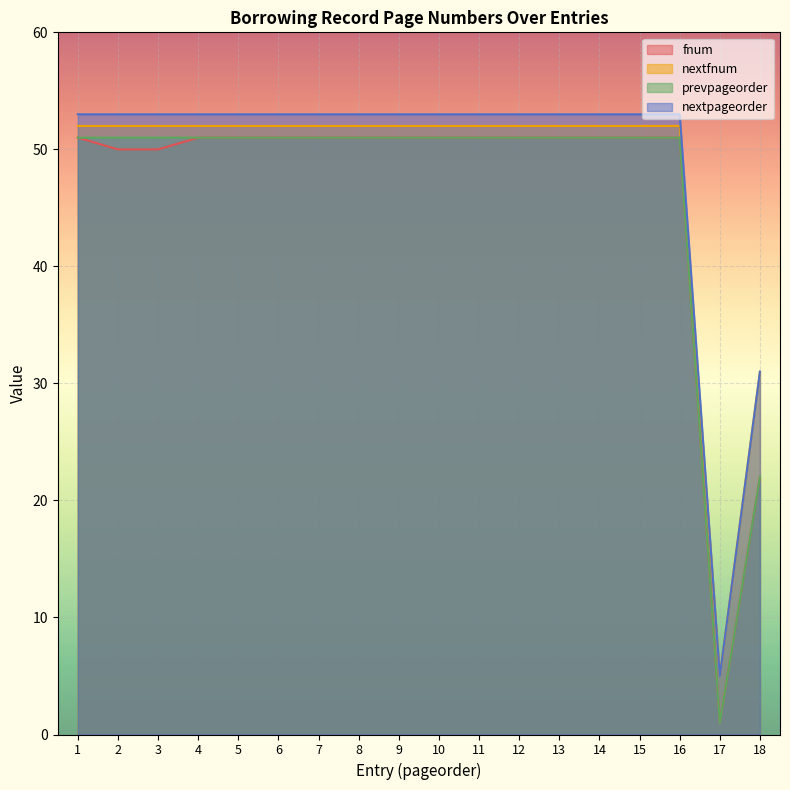

At 18, list the series in order from smallest to largest.

fnum, prevpageorder, nextfnum, nextpageorder